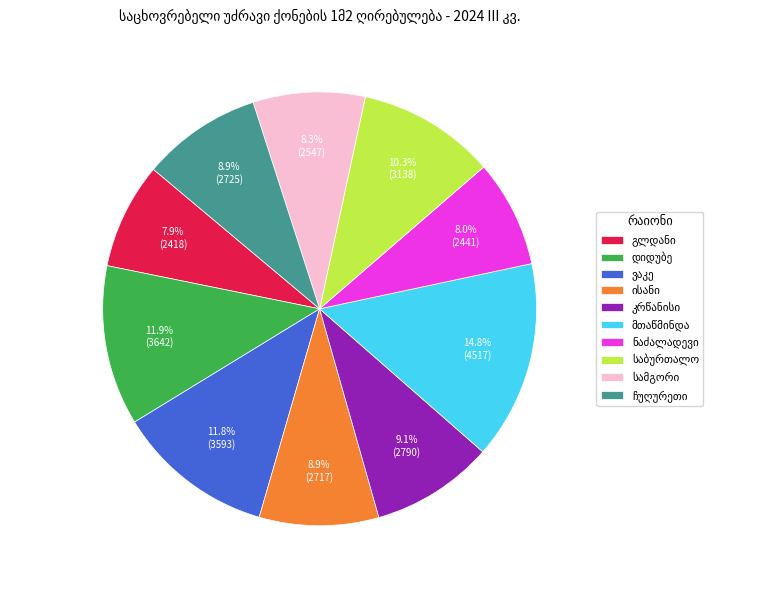

Is there any slice that represents more than half of the pie?

No